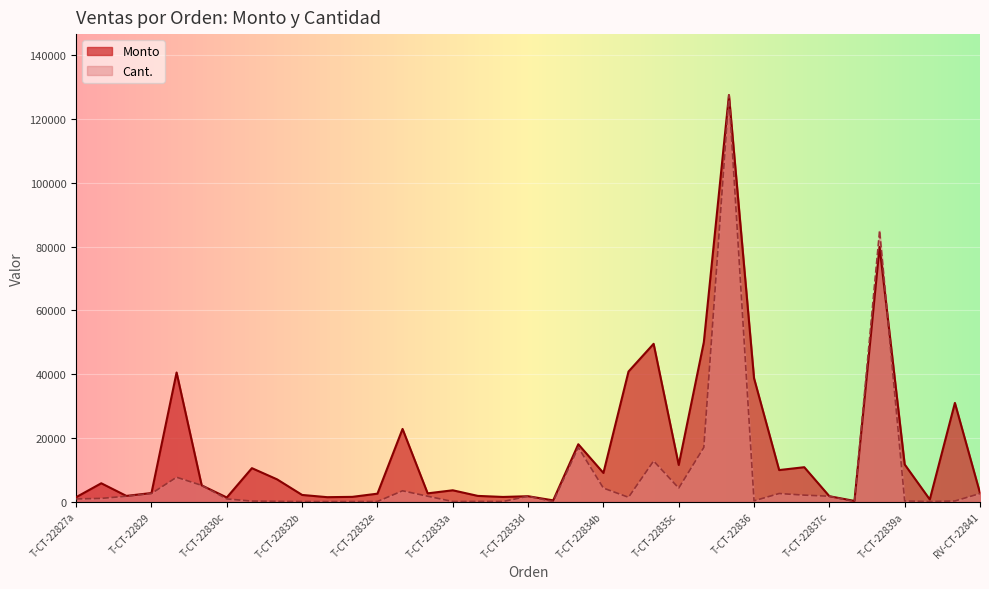

List the series in order of their peak value, highest first.

Monto, Cant.